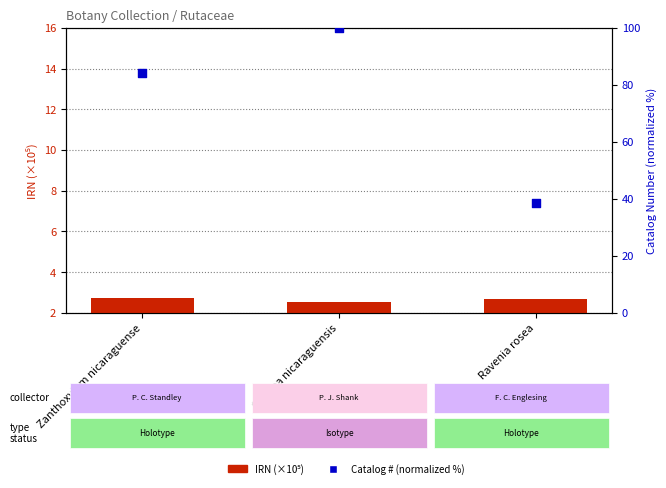

Which series contains the lowest Y value?

IRN (×10⁵)